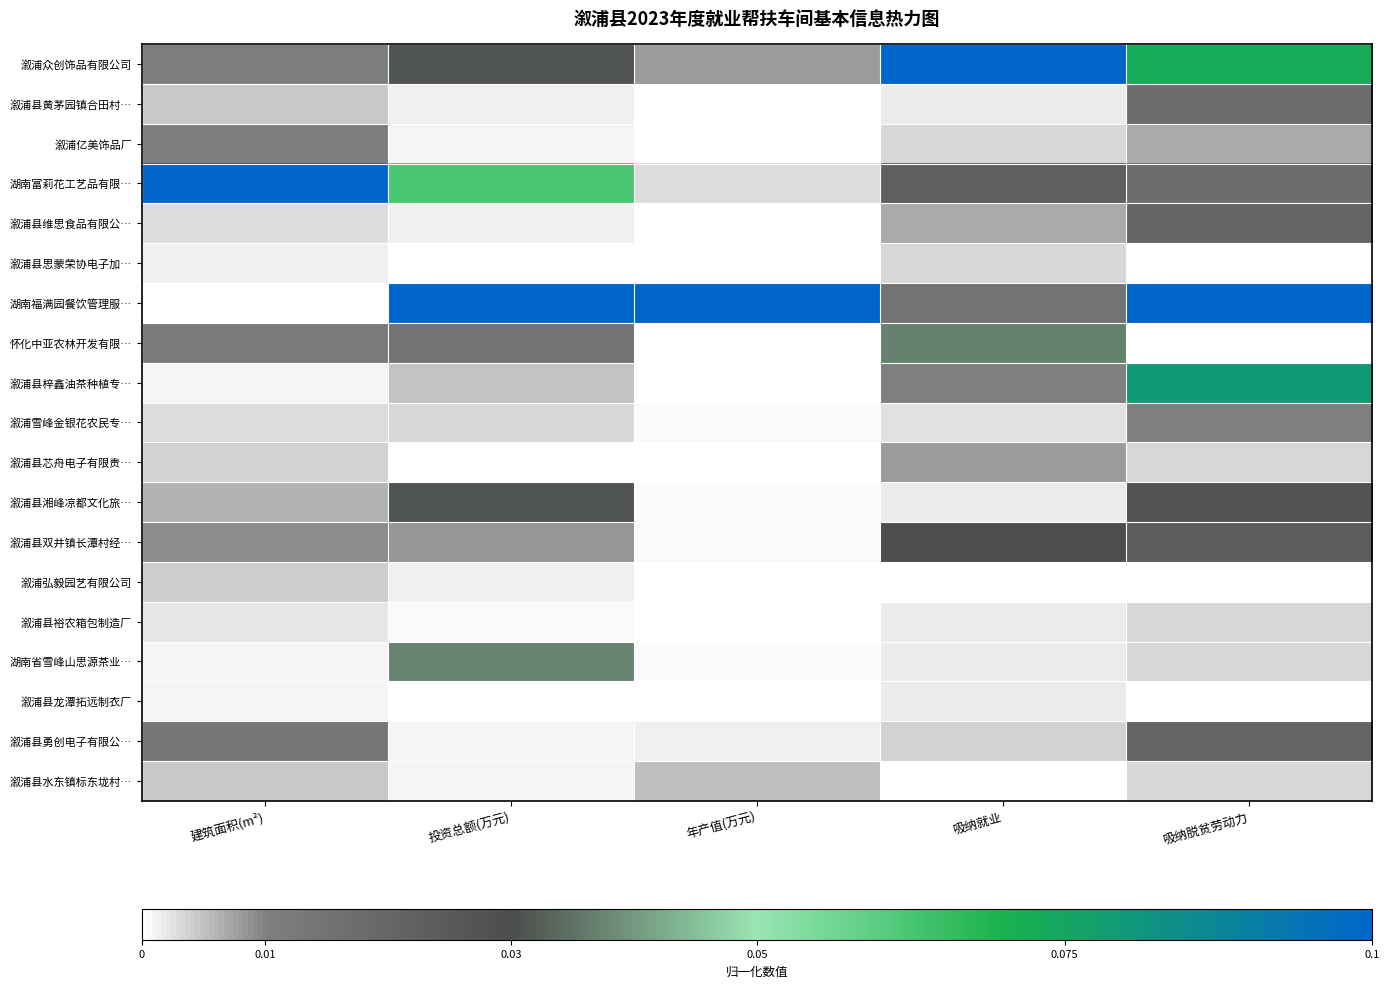

Reading left to right, transcribe all the data shown in this chart.

溆浦众创饰品有限公司: 建筑面积(m²)=0.1	投资总额(万元)=0.3	年产值(万元)=0.1	吸纳就业=1.0	吸纳脱贫劳动力=0.7
溆浦县黄茅园镇合田村…: 建筑面积(m²)=0.0	投资总额(万元)=0.0	年产值(万元)=0.0	吸纳就业=0.0	吸纳脱贫劳动力=0.2
溆浦亿美饰品厂: 建筑面积(m²)=0.1	投资总额(万元)=0.0	年产值(万元)=0.0	吸纳就业=0.0	吸纳脱贫劳动力=0.1
湖南富莉花工艺品有限…: 建筑面积(m²)=1.0	投资总额(万元)=0.6	年产值(万元)=0.0	吸纳就业=0.2	吸纳脱贫劳动力=0.2
溆浦县维思食品有限公…: 建筑面积(m²)=0.0	投资总额(万元)=0.0	年产值(万元)=0.0	吸纳就业=0.1	吸纳脱贫劳动力=0.2
溆浦县思蒙荣协电子加…: 建筑面积(m²)=0.0	投资总额(万元)=0.0	年产值(万元)=0.0	吸纳就业=0.0	吸纳脱贫劳动力=0.0
湖南福满园餐饮管理服…: 建筑面积(m²)=0.0	投资总额(万元)=1.0	年产值(万元)=1.0	吸纳就业=0.2	吸纳脱贫劳动力=1.0
怀化中亚农林开发有限…: 建筑面积(m²)=0.1	投资总额(万元)=0.2	年产值(万元)=0.0	吸纳就业=0.4	吸纳脱贫劳动力=0.0
溆浦县梓鑫油茶种植专…: 建筑面积(m²)=0.0	投资总额(万元)=0.0	年产值(万元)=0.0	吸纳就业=0.1	吸纳脱贫劳动力=0.8
溆浦雪峰金银花农民专…: 建筑面积(m²)=0.0	投资总额(万元)=0.0	年产值(万元)=0.0	吸纳就业=0.0	吸纳脱贫劳动力=0.1
溆浦县芯舟电子有限责…: 建筑面积(m²)=0.0	投资总额(万元)=0.0	年产值(万元)=0.0	吸纳就业=0.1	吸纳脱贫劳动力=0.0
溆浦县湘峰凉都文化旅…: 建筑面积(m²)=0.1	投资总额(万元)=0.3	年产值(万元)=0.0	吸纳就业=0.0	吸纳脱贫劳动力=0.3
溆浦县双井镇长潭村经…: 建筑面积(m²)=0.1	投资总额(万元)=0.1	年产值(万元)=0.0	吸纳就业=0.3	吸纳脱贫劳动力=0.2
溆浦弘毅园艺有限公司: 建筑面积(m²)=0.0	投资总额(万元)=0.0	年产值(万元)=0.0	吸纳就业=0.0	吸纳脱贫劳动力=0.0
溆浦县裕农箱包制造厂: 建筑面积(m²)=0.0	投资总额(万元)=0.0	年产值(万元)=0.0	吸纳就业=0.0	吸纳脱贫劳动力=0.0
湖南省雪峰山思源茶业…: 建筑面积(m²)=0.0	投资总额(万元)=0.4	年产值(万元)=0.0	吸纳就业=0.0	吸纳脱贫劳动力=0.0
溆浦县龙潭拓远制衣厂: 建筑面积(m²)=0.0	投资总额(万元)=0.0	年产值(万元)=0.0	吸纳就业=0.0	吸纳脱贫劳动力=0.0
溆浦县勇创电子有限公…: 建筑面积(m²)=0.1	投资总额(万元)=0.0	年产值(万元)=0.0	吸纳就业=0.0	吸纳脱贫劳动力=0.2
溆浦县水东镇标东垅村…: 建筑面积(m²)=0.0	投资总额(万元)=0.0	年产值(万元)=0.1	吸纳就业=0.0	吸纳脱贫劳动力=0.0